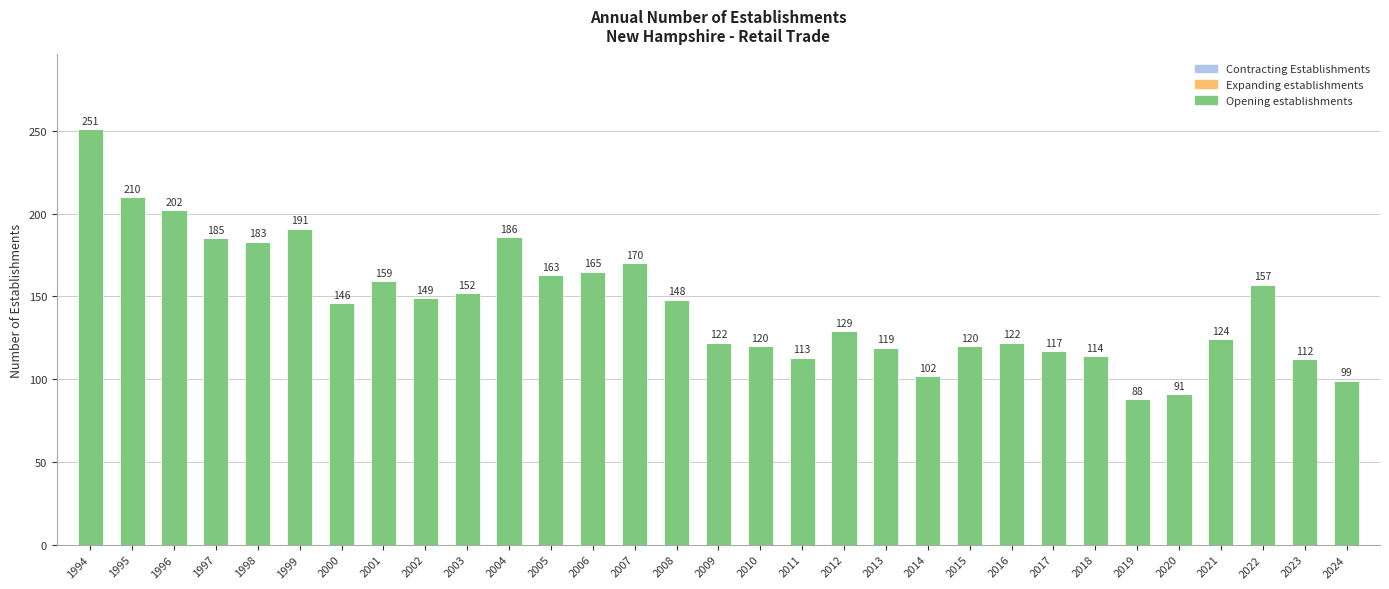

At which category does the chart reach its minimum across all series?

2019